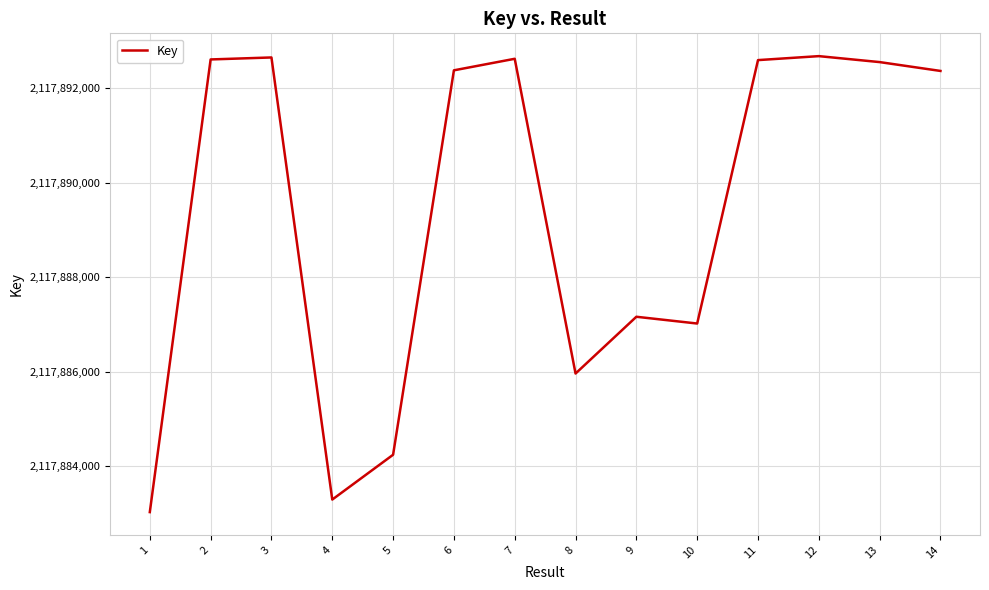

Which has a higher value, 5 or 11?

11